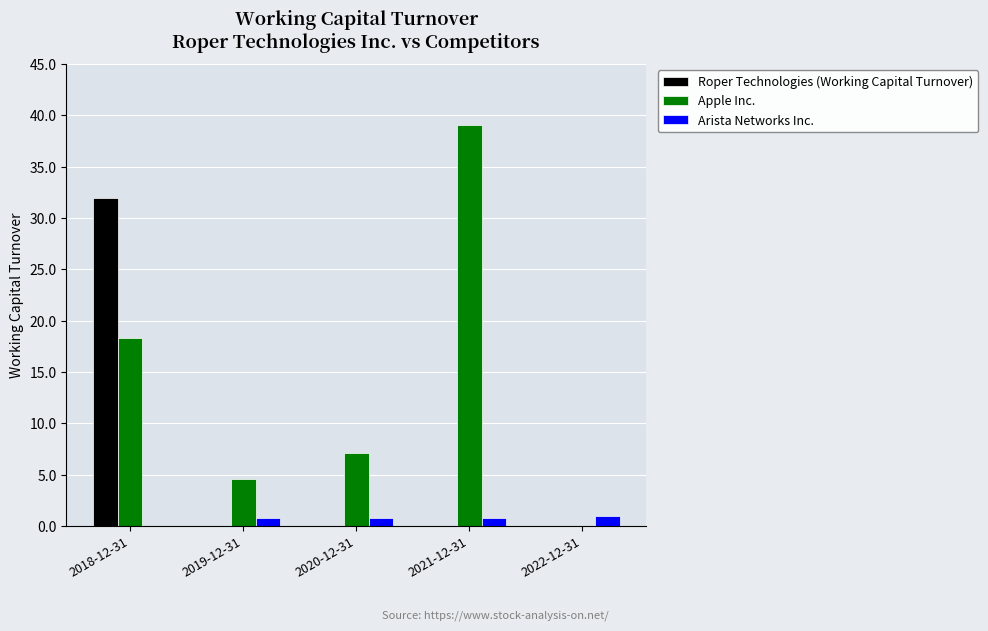

Are the bars grouped side by side (vs. stacked)?

Yes